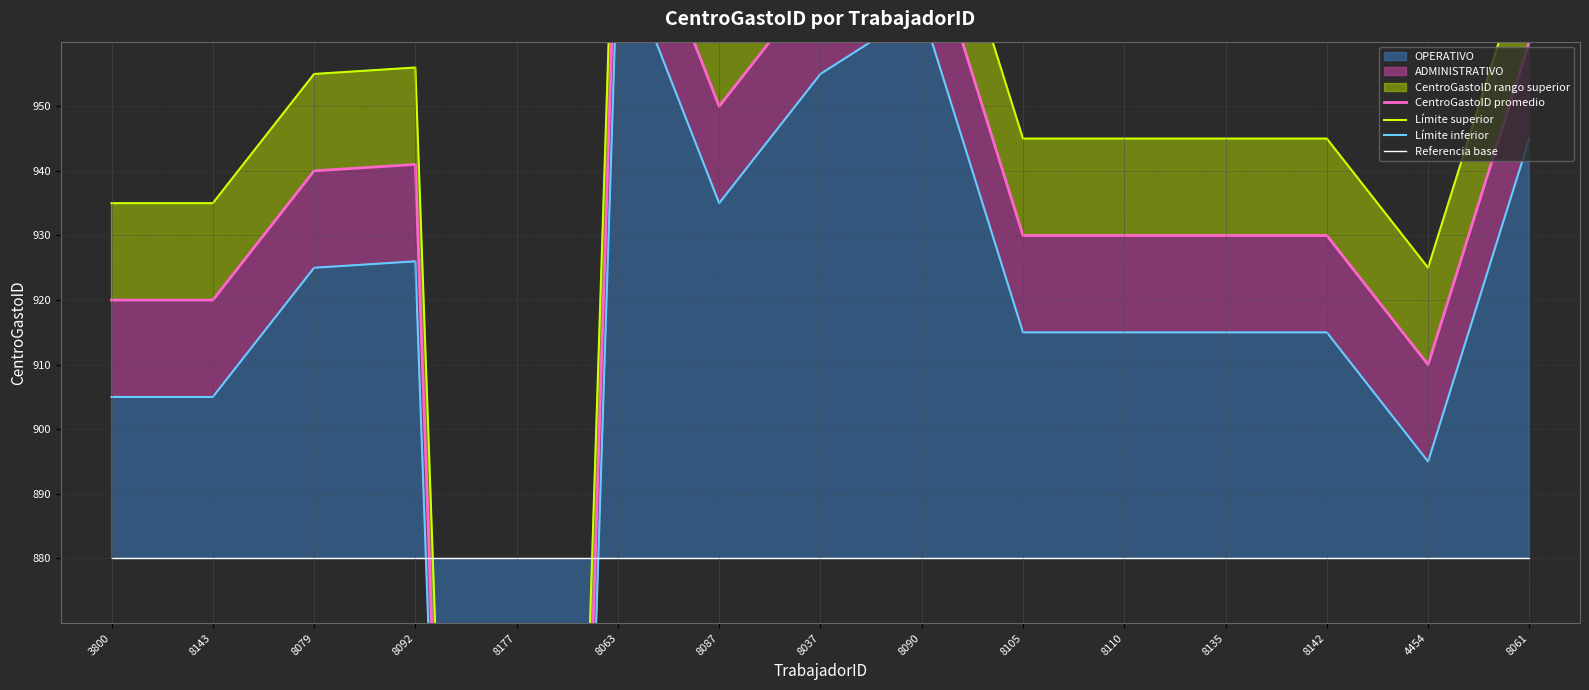

True or false: Referencia base has more than 1 points higher than both neighbors.

False